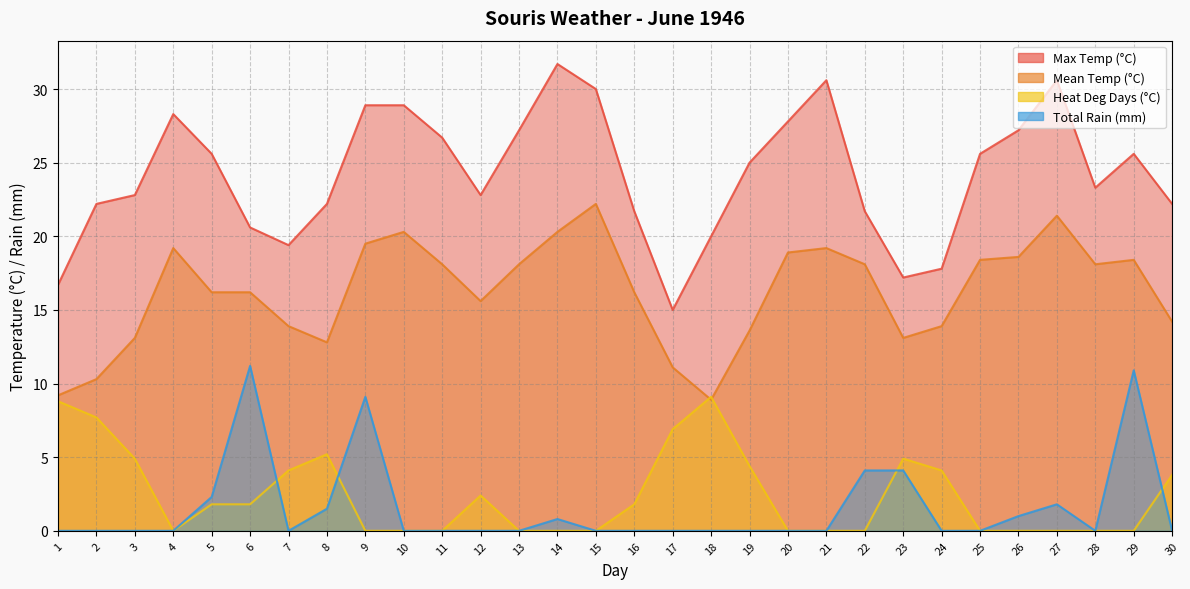

Is the value of Mean Temp (°C) at 20 greater than the value of Total Rain (mm) at 9?

Yes